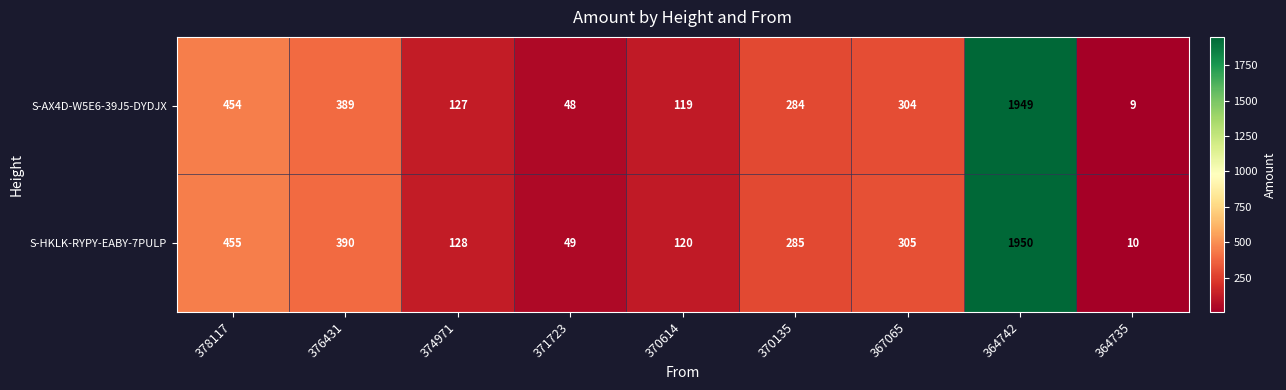

The value of S-AX4D-W5E6-39J5-DYDJX at 370135 is 125. True or false?

False